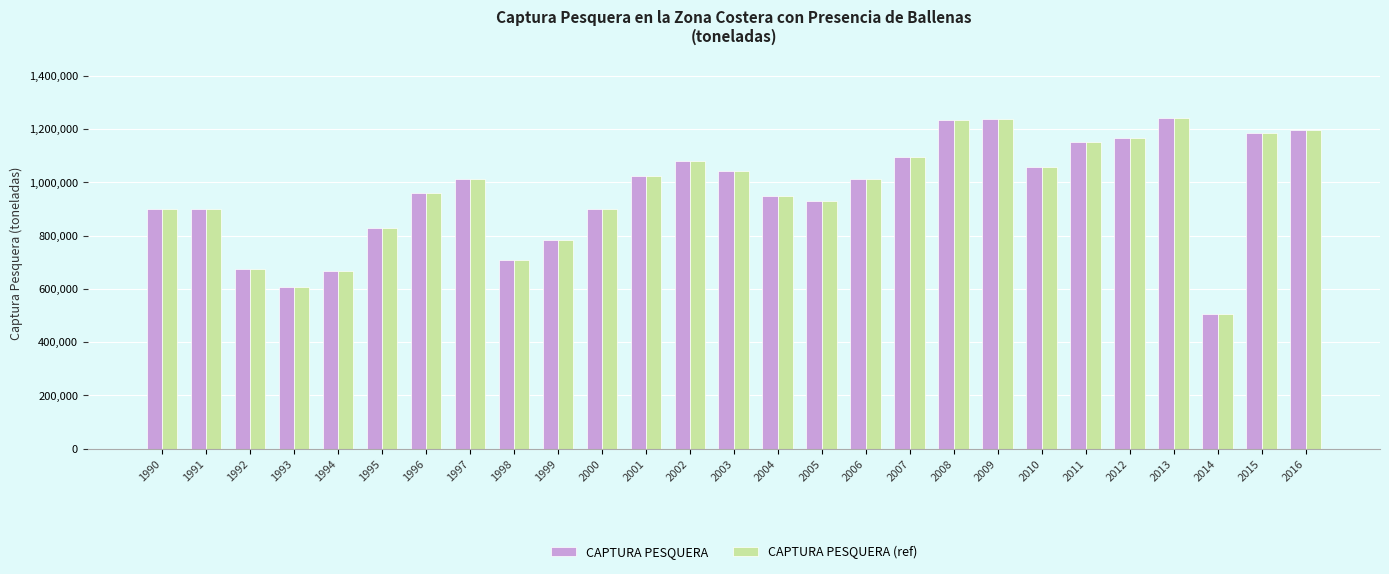

How many values in the CAPTURA PESQUERA (ref) series are below 1011840?

13